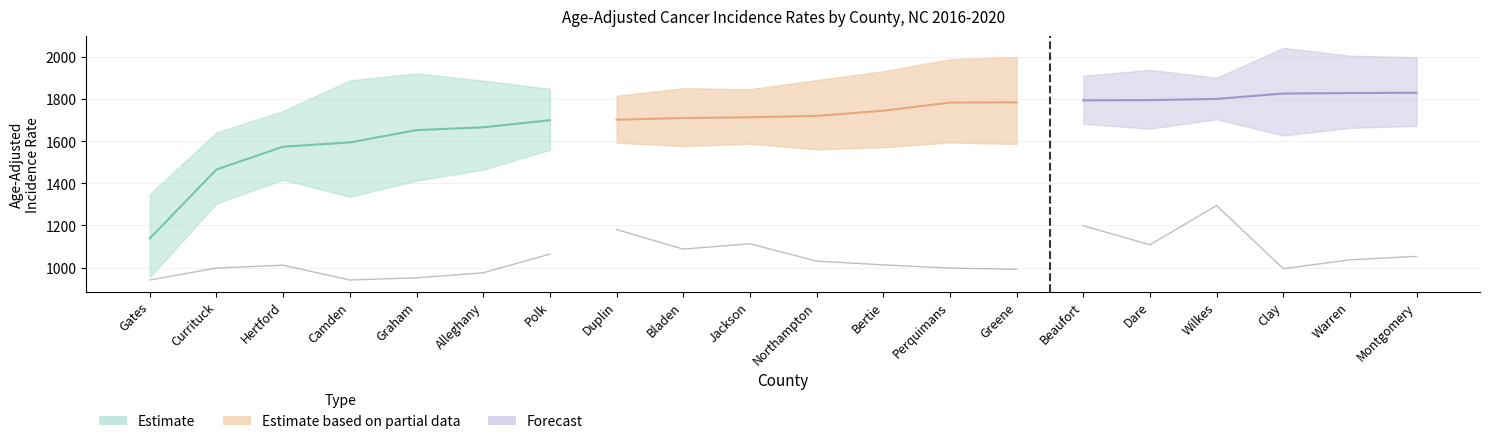

Is it true that Lower CI equals 557.1 at Wilkes?

False